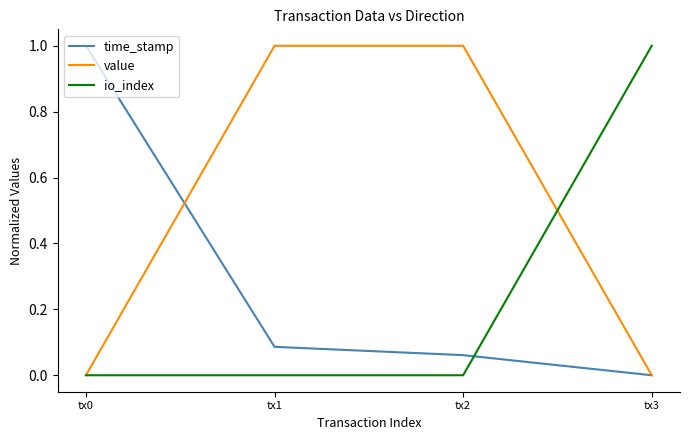

True or false: io_index has more than 2 interior local peaks.

False